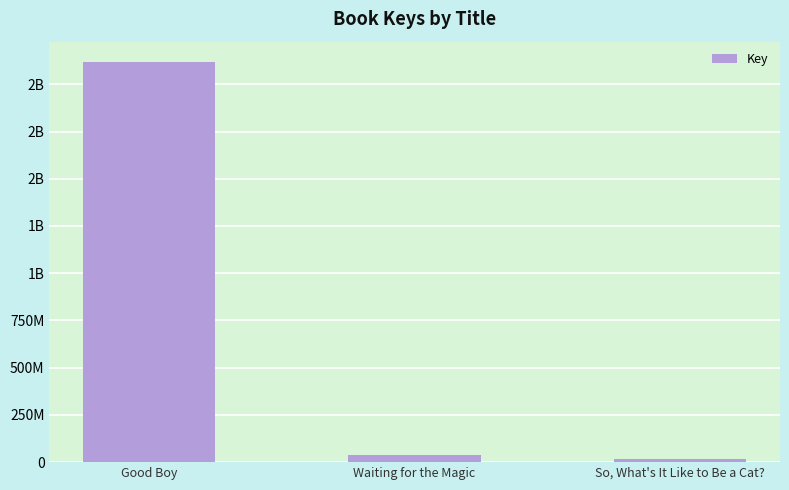

At which category does the chart reach its minimum across all series?

So, What's It Like to Be a Cat?